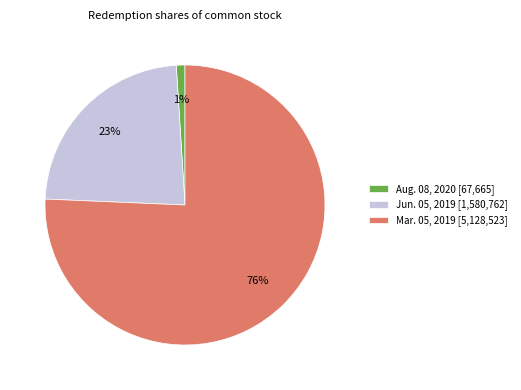

Count the number of slices in the pie.

3